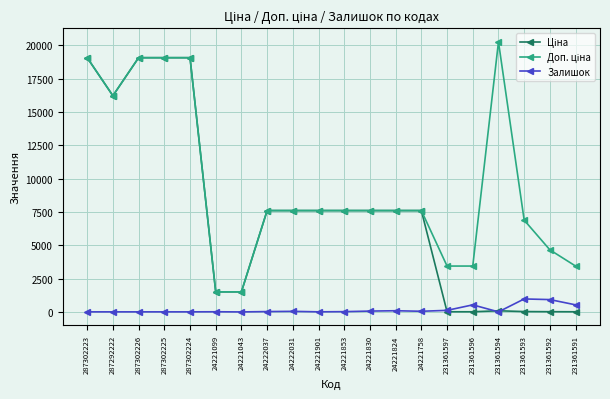

What is the greatest value displayed?

20265.8